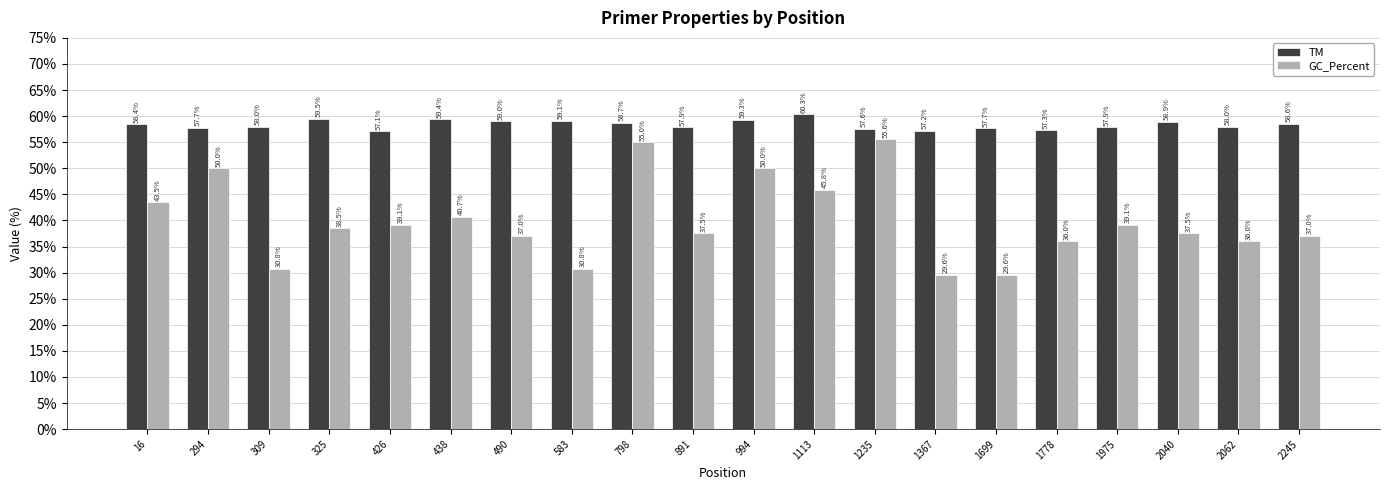

What is the average value of the GC_Percent series?

40.0